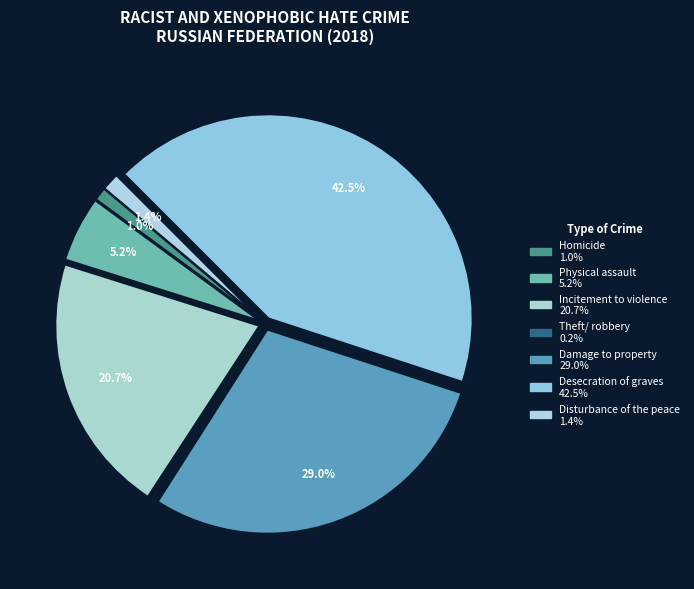

Count the number of slices in the pie.

7